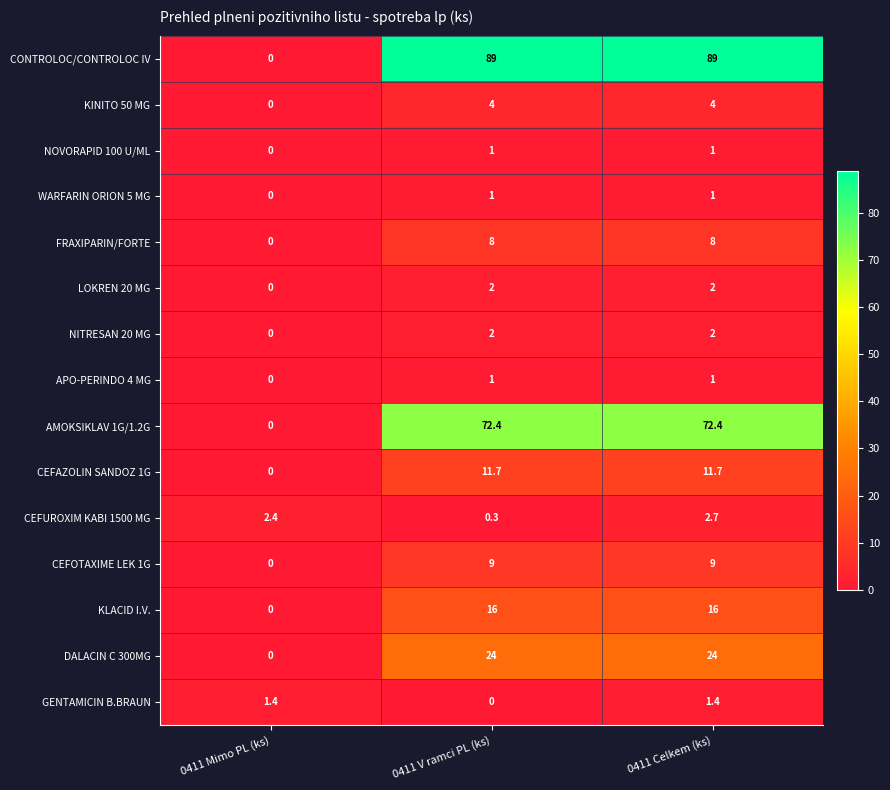

Which series has the widest spread of values?

CONTROLOC/CONTROLOC IV